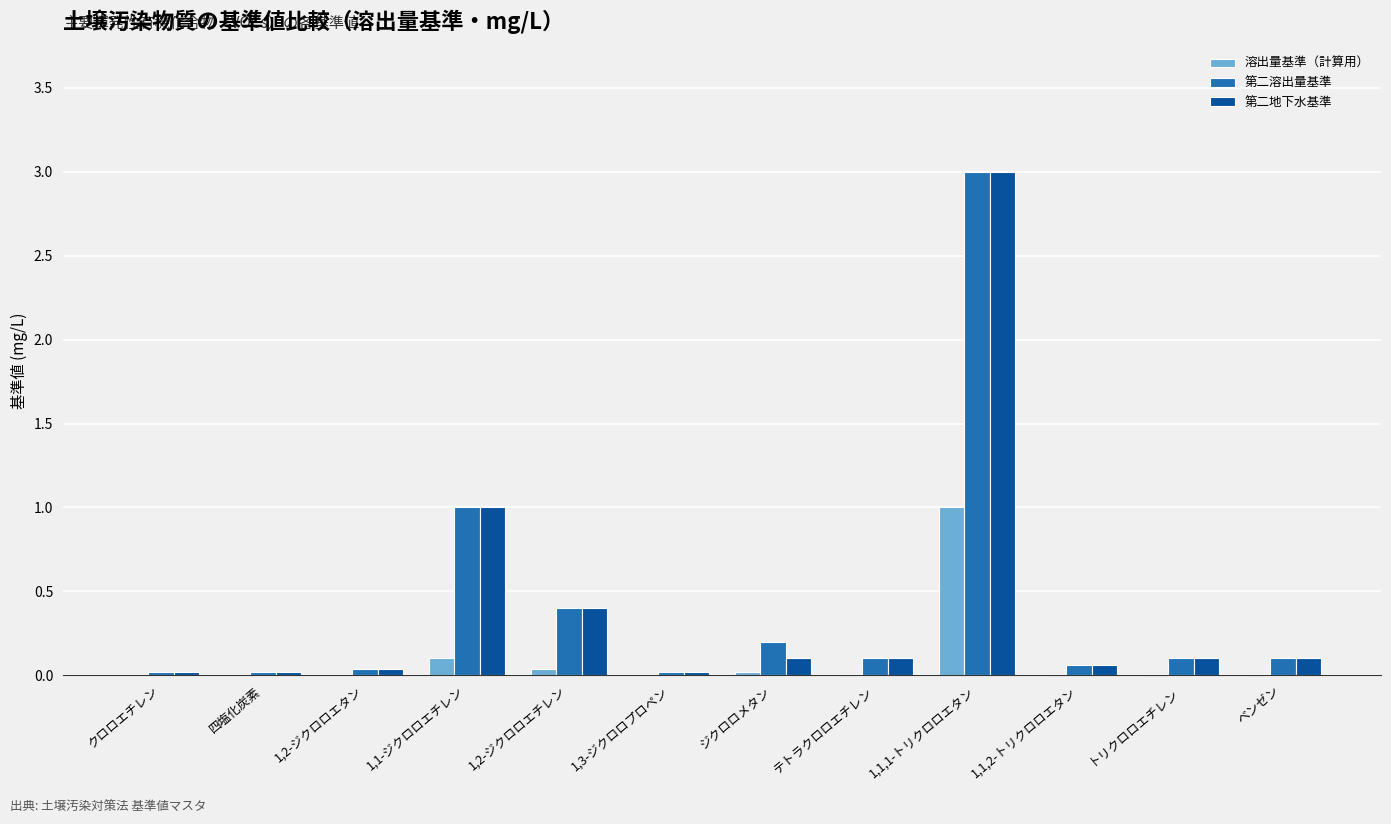

What is the greatest value displayed?

3.0